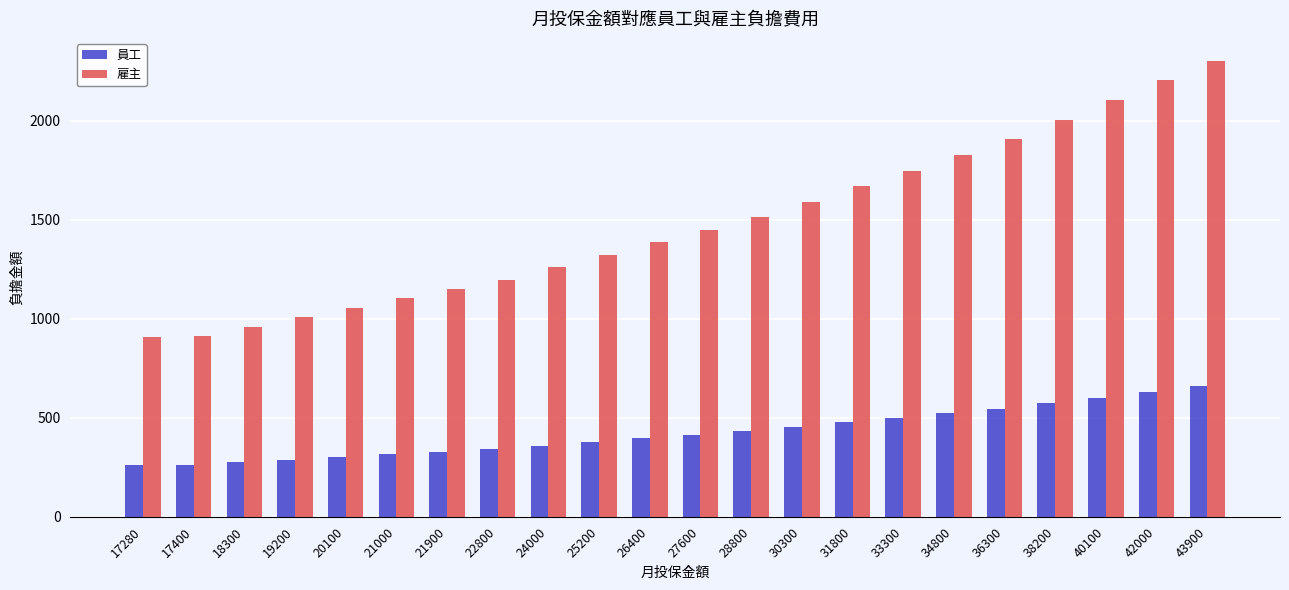

The 員工 series shows 256 at 27600. True or false?

False